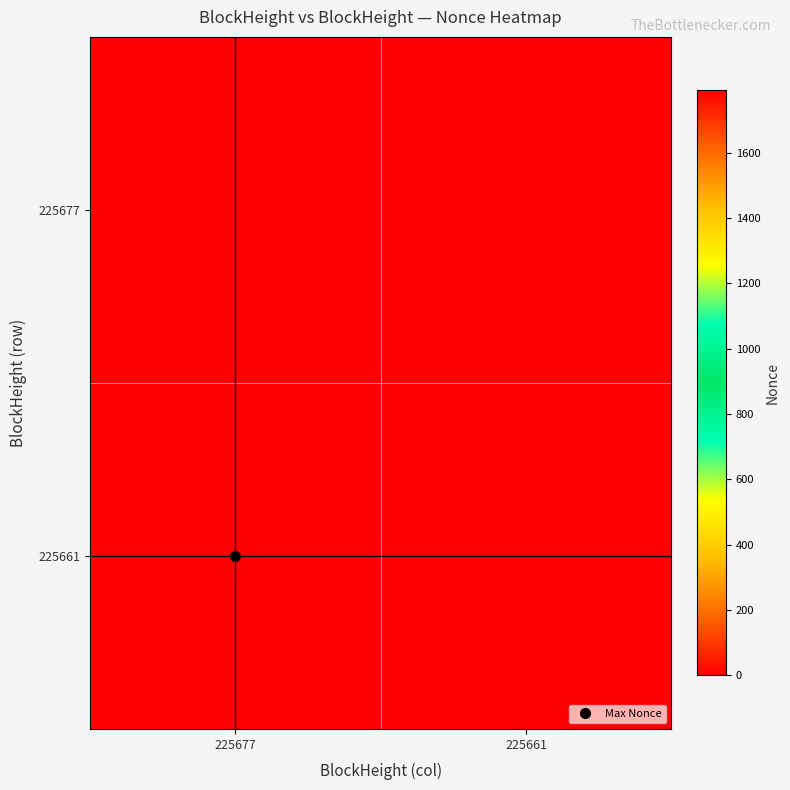

At which category is the sum across all series the highest?

225677